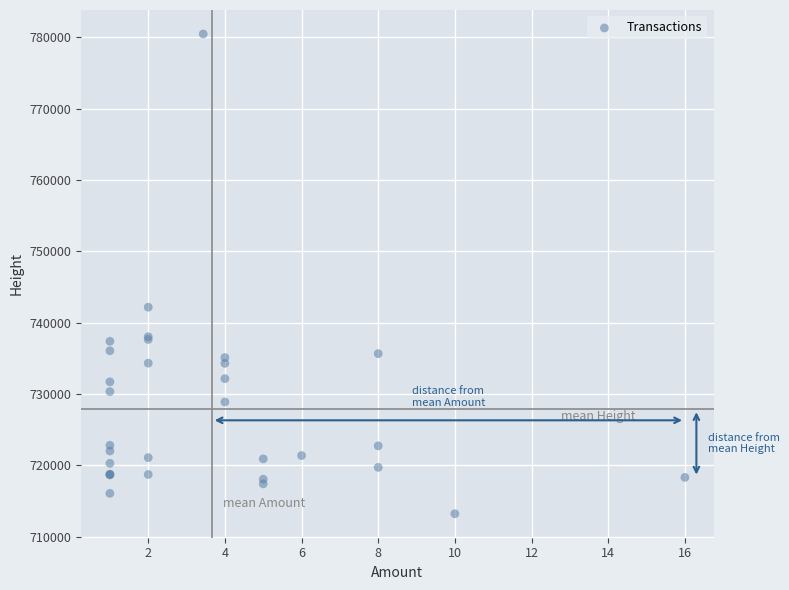

What Y value in the scatter plot is closest to 746846?

742178